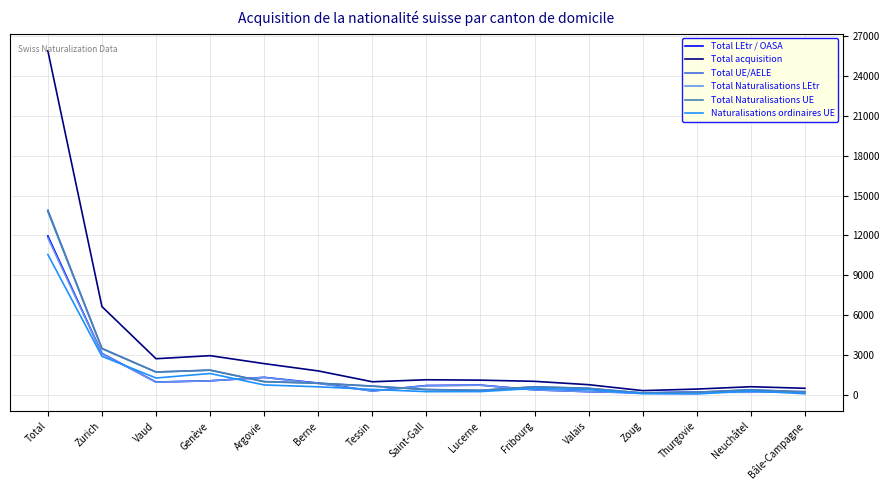

What is the average value of the Total Naturalisations LEtr series?

1507